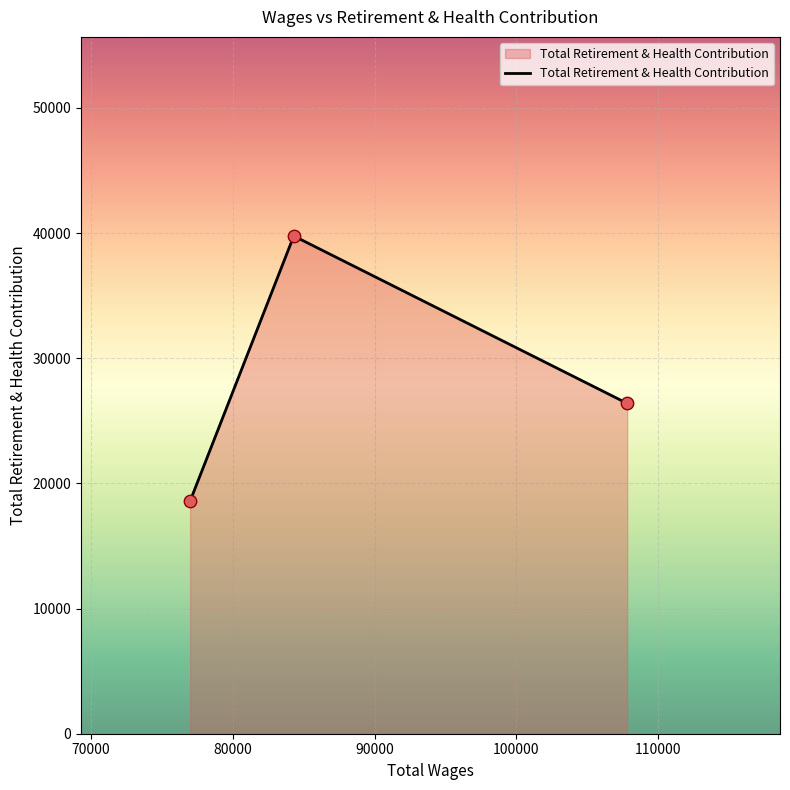

What is the sum of all values?

84759